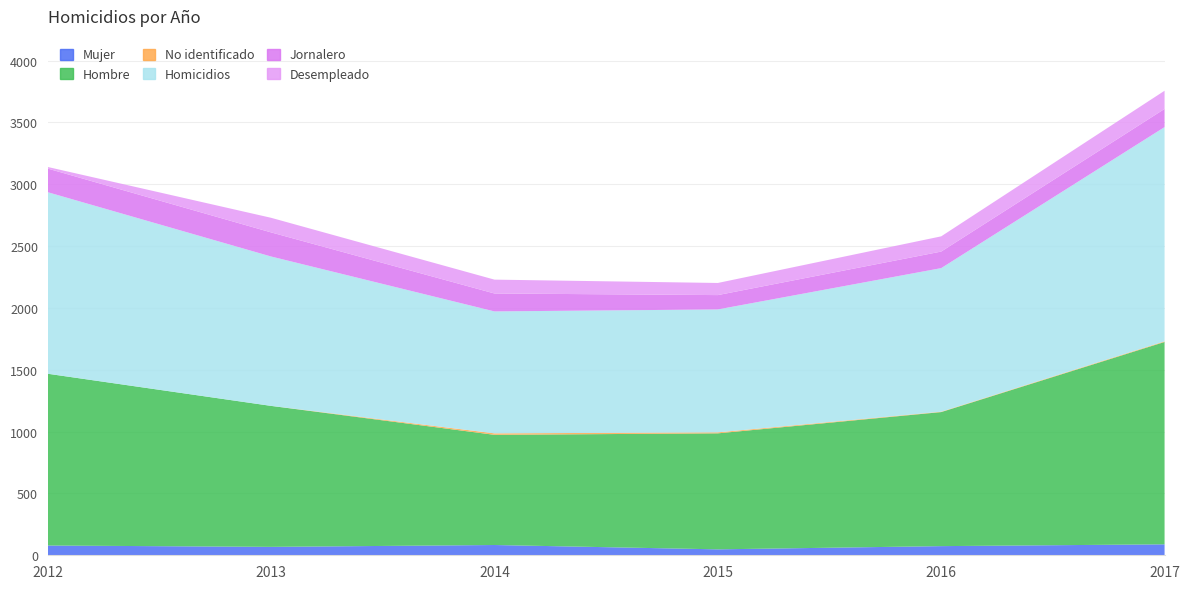

Reading right to left, transcribe all the data shown in this chart.

Mujer: 2017=88.5	2016=74.0	2015=48.0	2014=83.0	2013=68.0	2012=79.0
Hombre: 2017=1636.5	2016=1084.0	2015=938.0	2014=891.0	2013=1140.0	2012=1389.0
No identificado: 2017=5.0	2016=3.0	2015=8.0	2014=12.0	2013=0.0	2012=0.0
Homicidios: 2017=1732.5	2016=1161.0	2015=994.0	2014=986.0	2013=1208.0	2012=1468.0
Jornalero: 2017=147.0	2016=134.0	2015=116.0	2014=145.0	2013=195.0	2012=191.0
Desempleado: 2017=147.0	2016=123.0	2015=98.0	2014=112.0	2013=118.0	2012=13.0